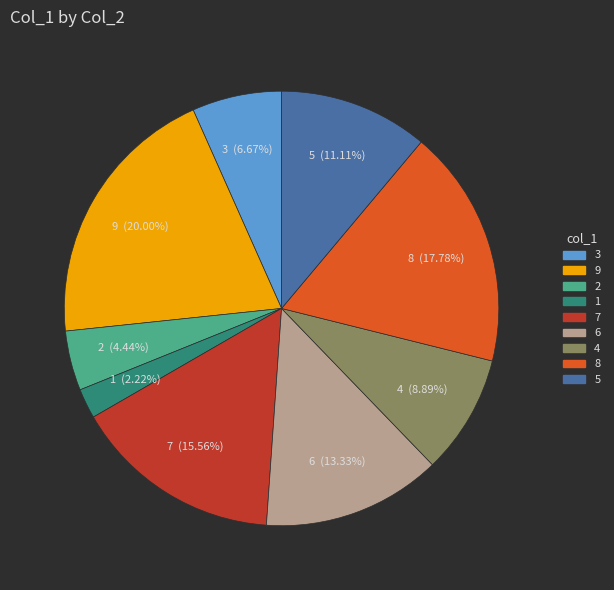

What percentage do 6 and 5 together represent?

24.4%